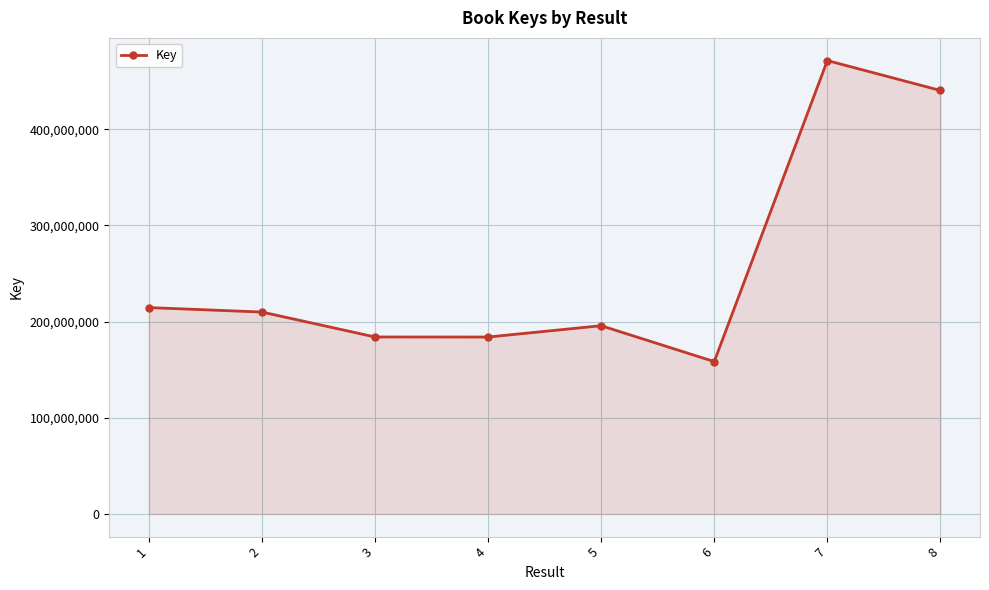

What is the greatest value displayed?

471540917